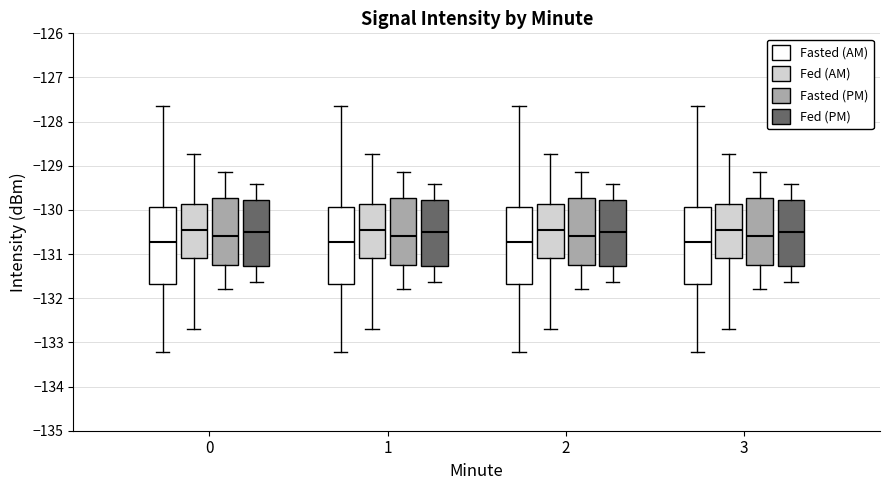

Where does the upper whisker of the box for 0 (Fed (PM)) end on the y-axis? The values are not printed on the chart, so give them approximately, as read against the axis.

-129.4